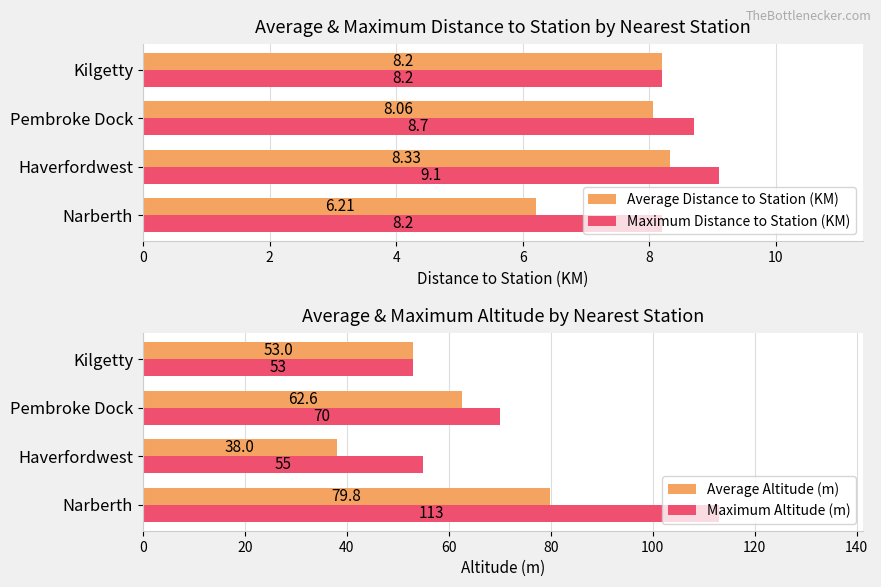

At which label is Maximum Altitude (m) closest to 83?

Pembroke Dock